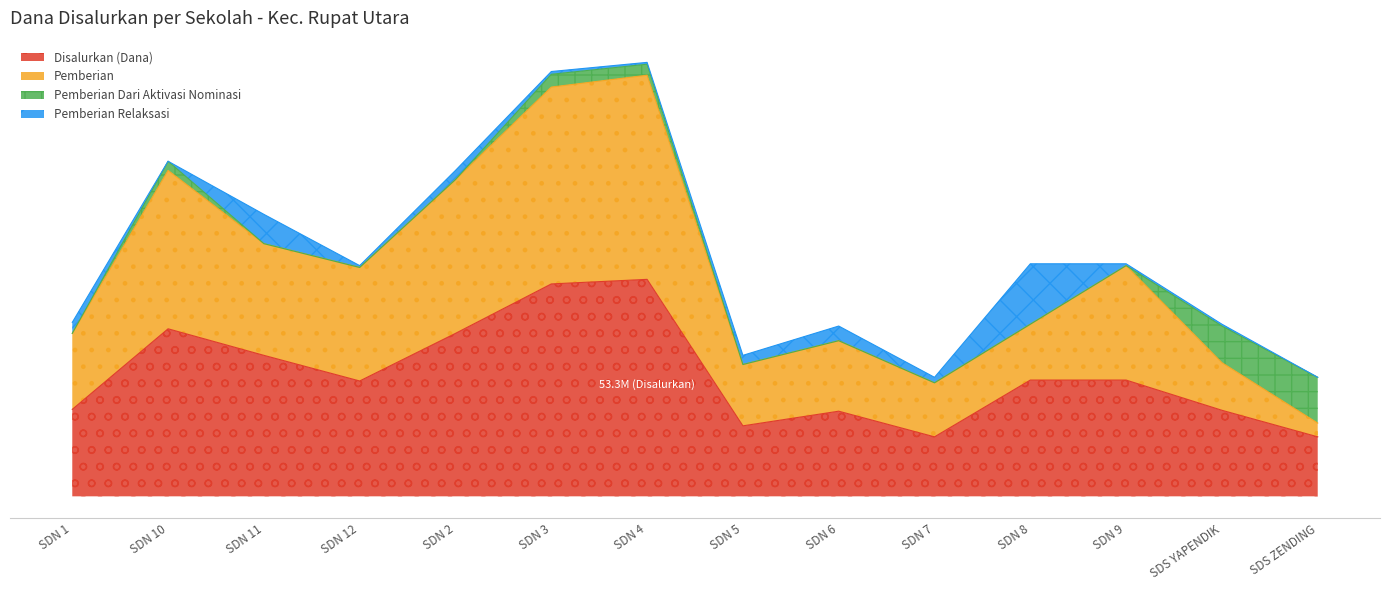

Does the chart display data point markers on the line(s)?

No